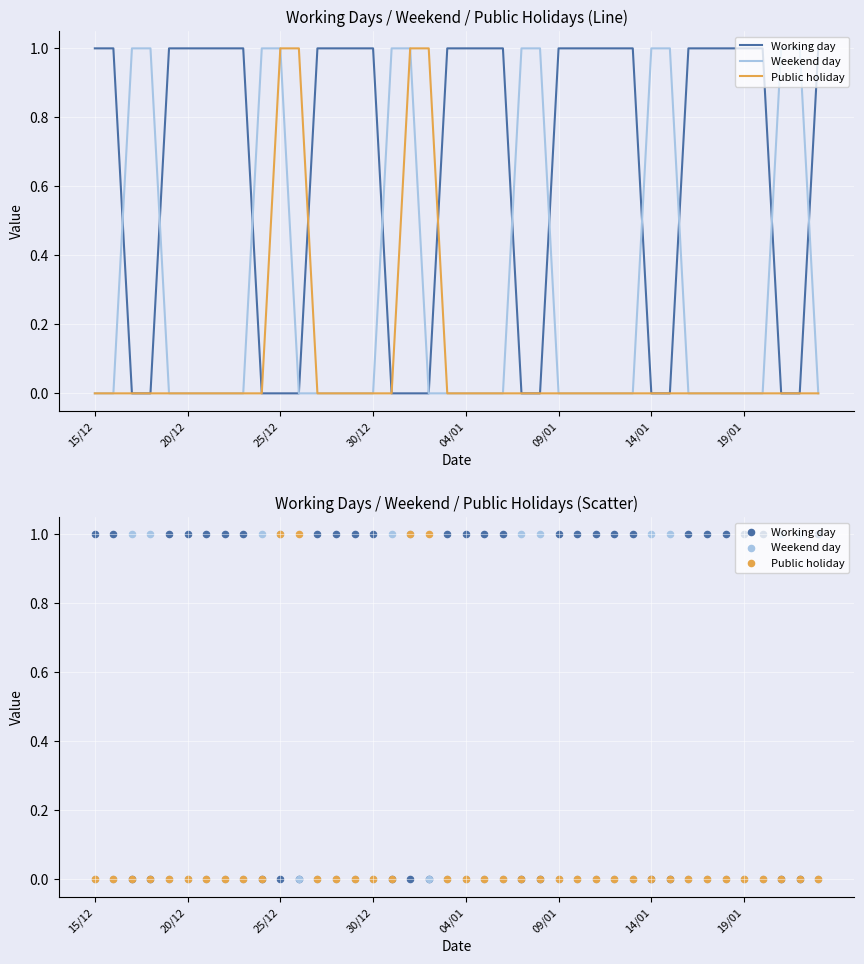

What are all the series names shown in the legend?

Working day, Weekend day, Public holiday